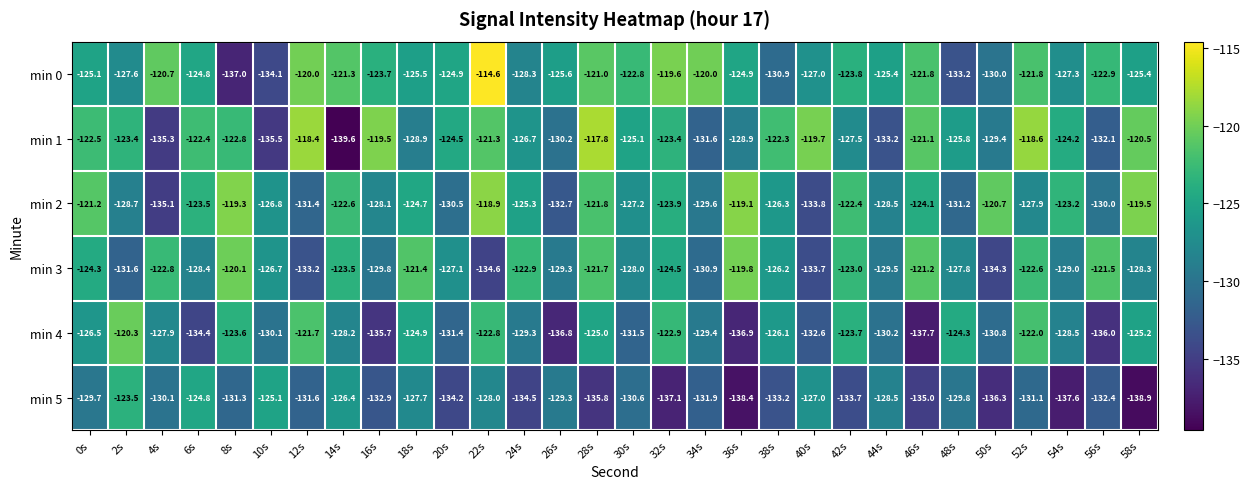

The min 1 series shows -139.6 at 14s. True or false?

True